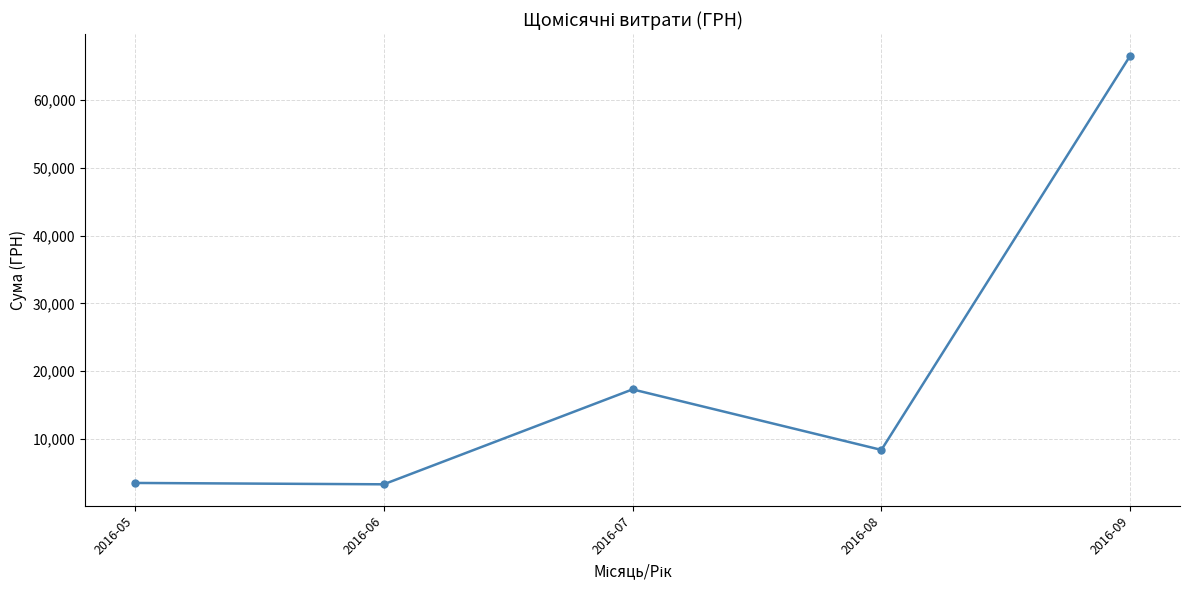

The value at 2016-05 is 3489.8. True or false?

True